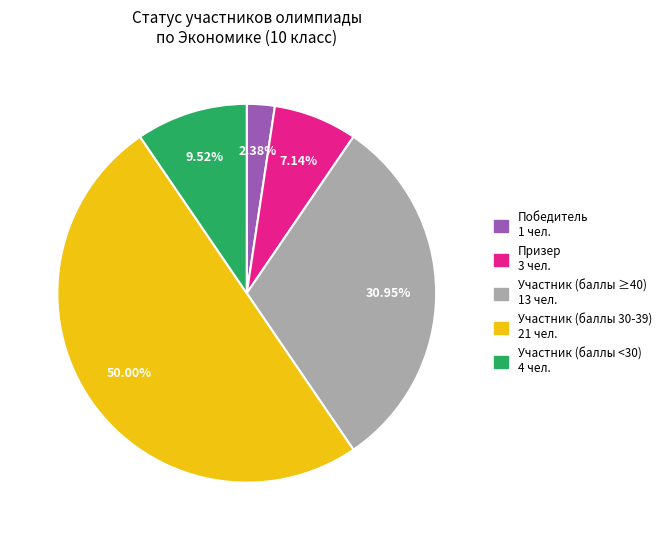

How many slices are in this pie chart?

5